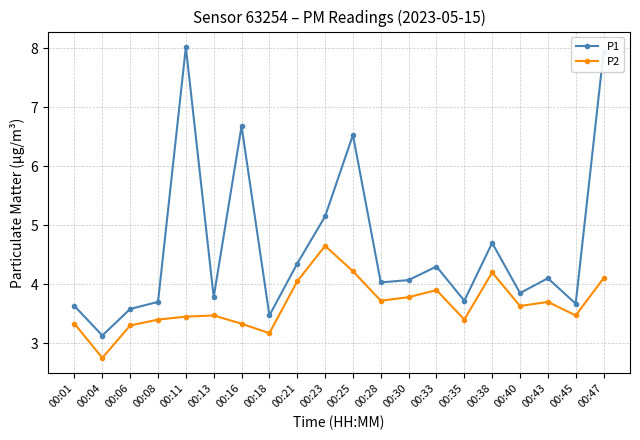

Which series has the widest spread of values?

P1